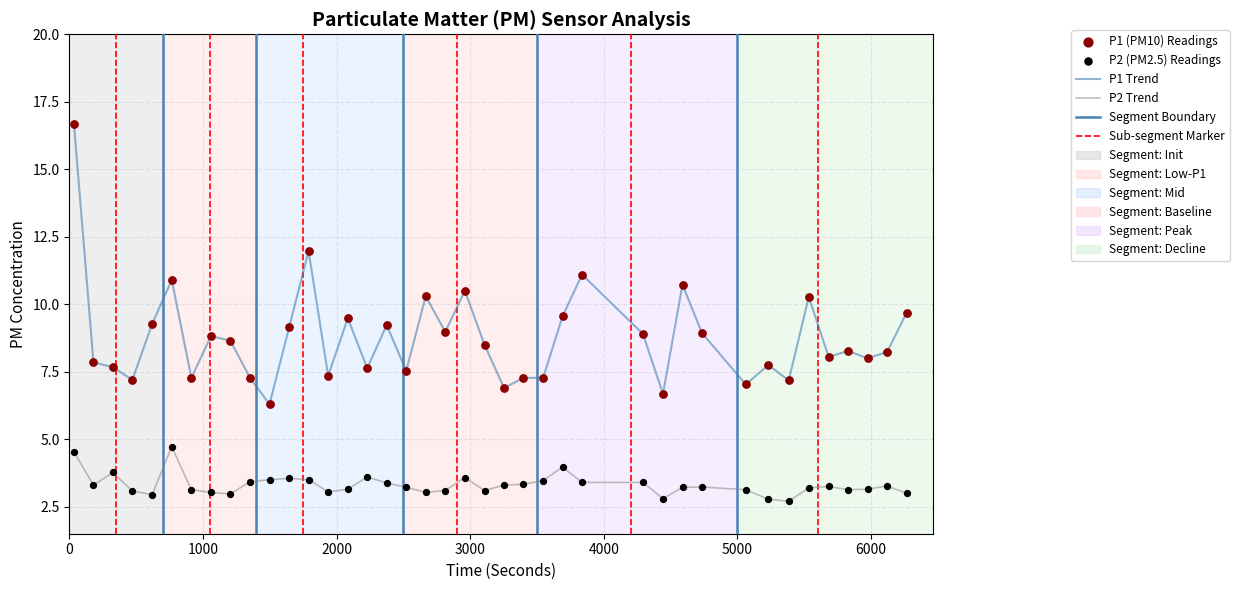

Rank the series by their average value, from highest to lowest.

P1 Trend, P2 Trend